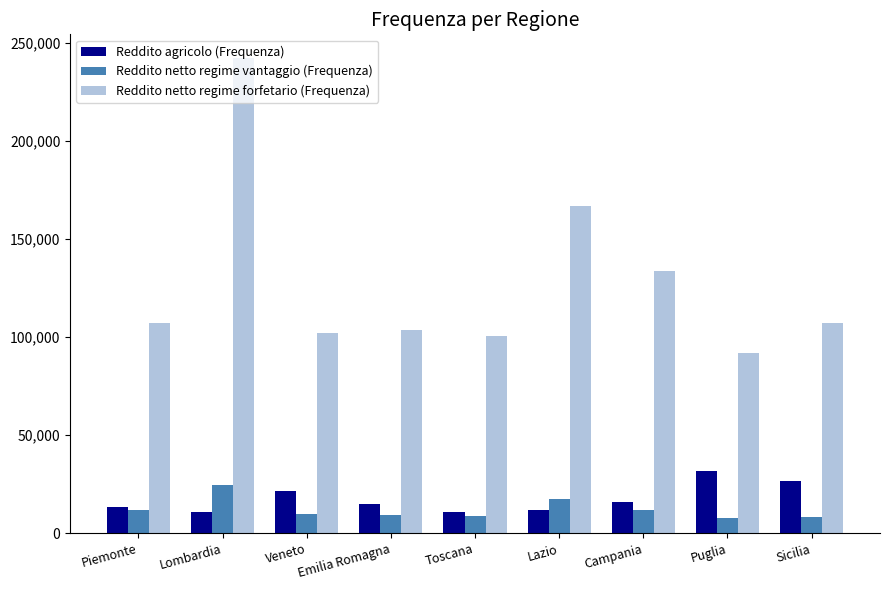

What is the average value of the Reddito netto regime vantaggio (Frequenza) series?

12194